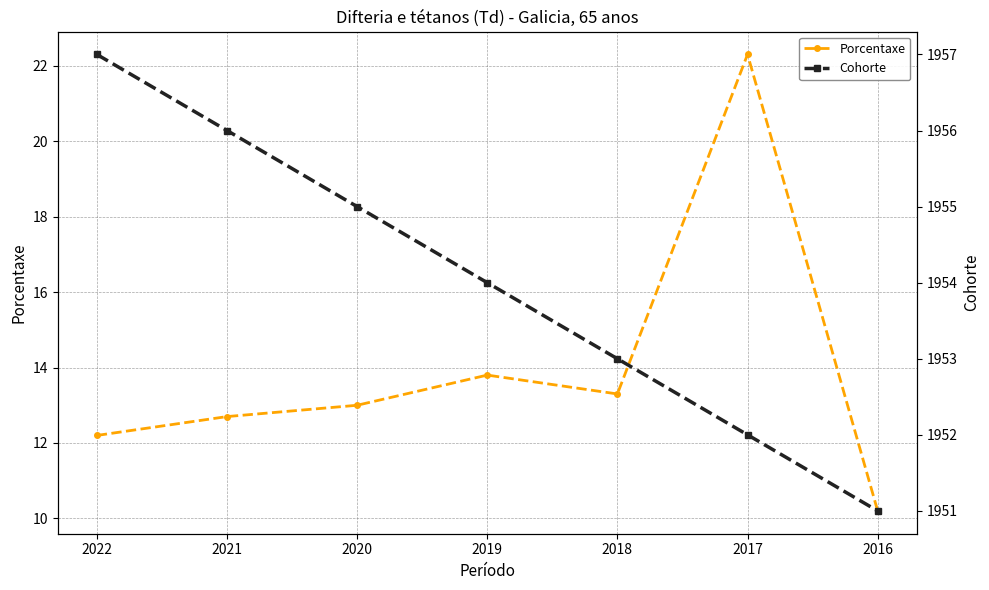

Reading right to left, extract all data points from this chart.

Porcentaxe: 10.2	22.3	13.3	13.8	13.0	12.7	12.2
Cohorte: 1951.0	1952.0	1953.0	1954.0	1955.0	1956.0	1957.0